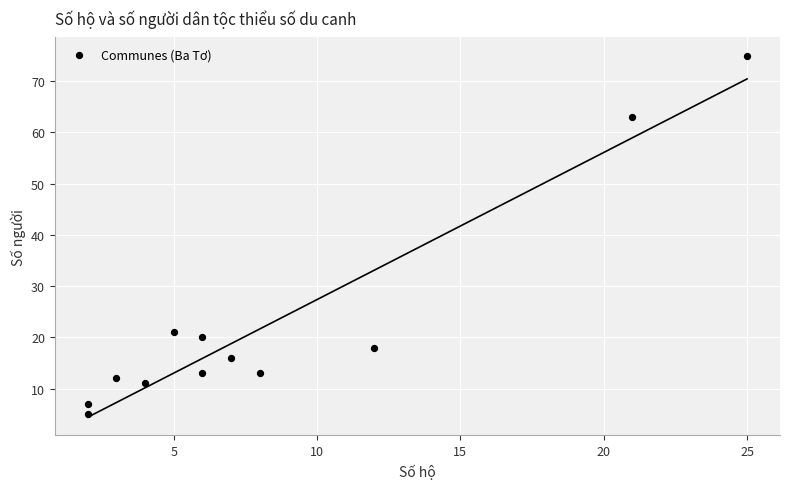

What Y value in the scatter plot is closest to 40?

21